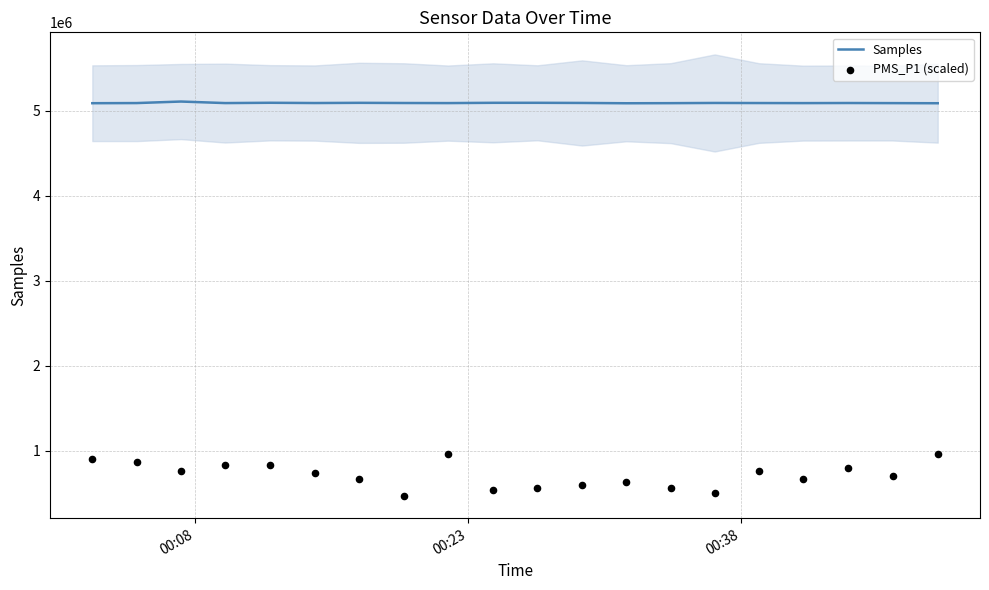

What are all the series names shown in the legend?

Samples, PMS_P1 (scaled)